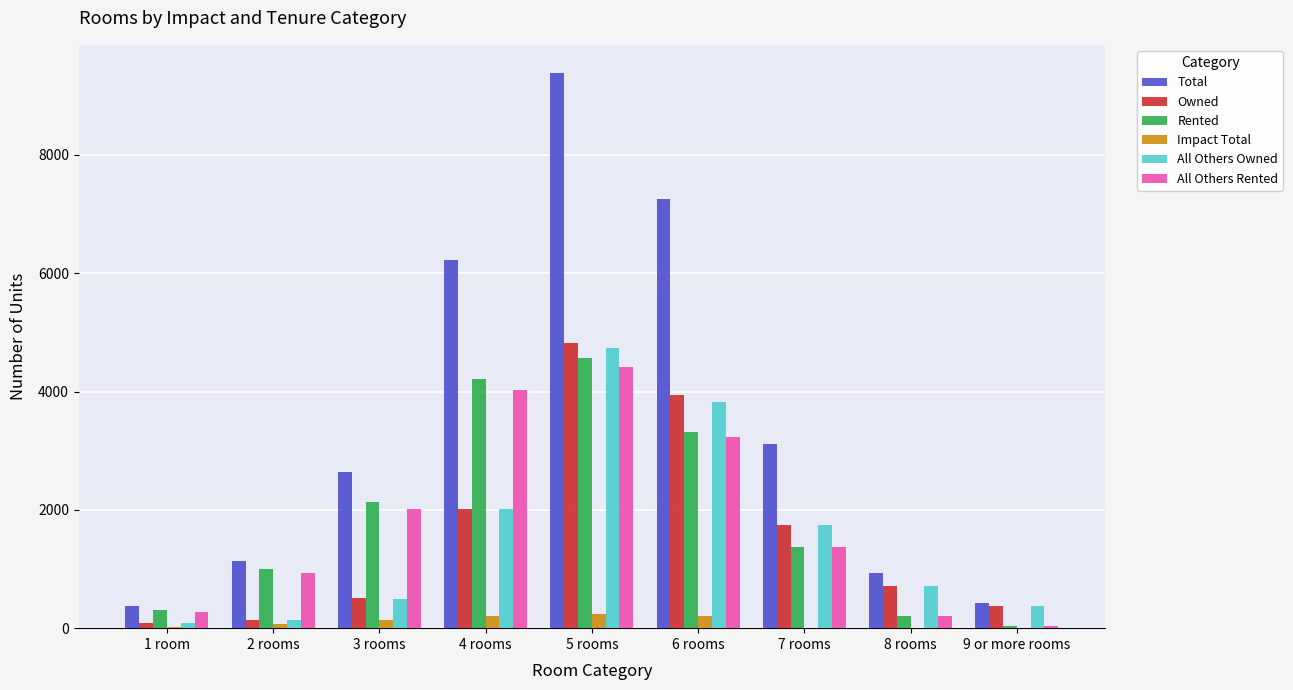

Read the All Others Rented value at 7 rooms, to the nearest 10.

1370